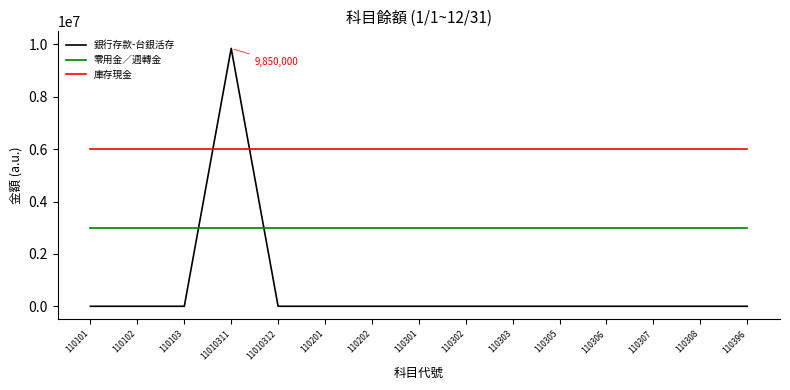

The 銀行存款-台銀活存 series shows 0 at 110306. True or false?

True